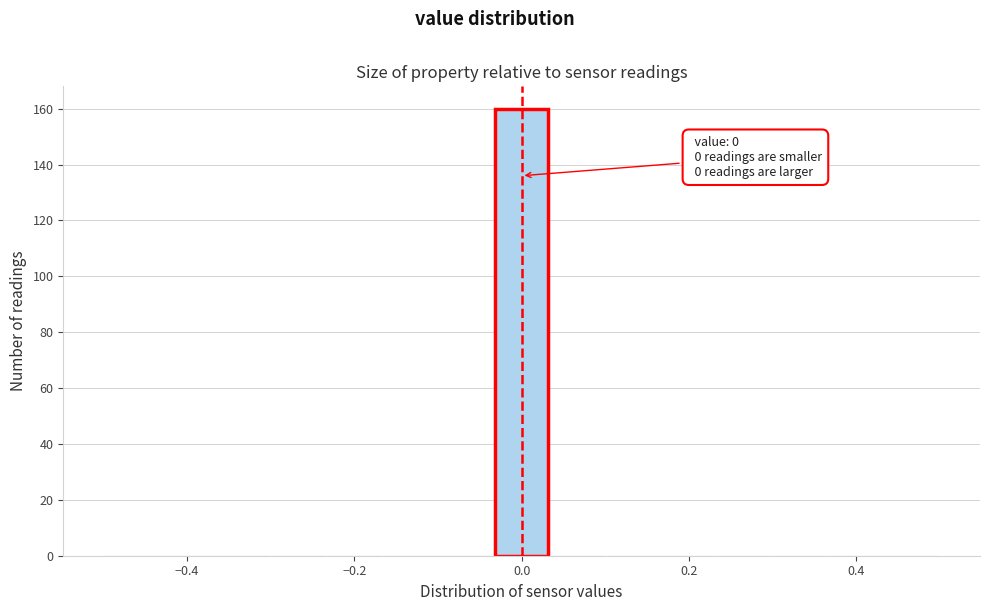

Read against the x-axis, roughly where is the centre of the tallest bar?

0.00